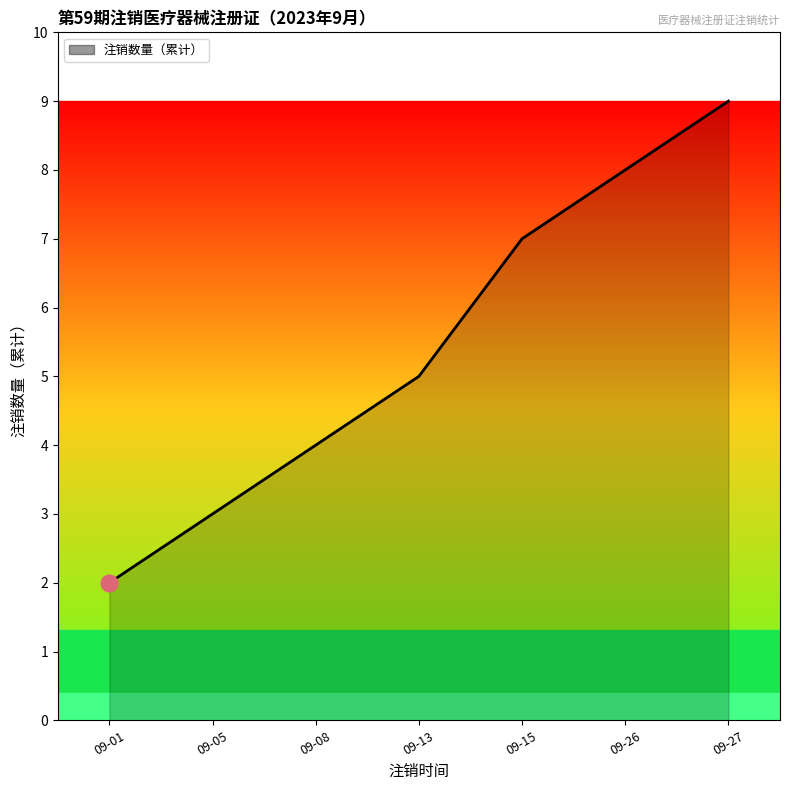

What is the difference between the maximum and minimum values?

7